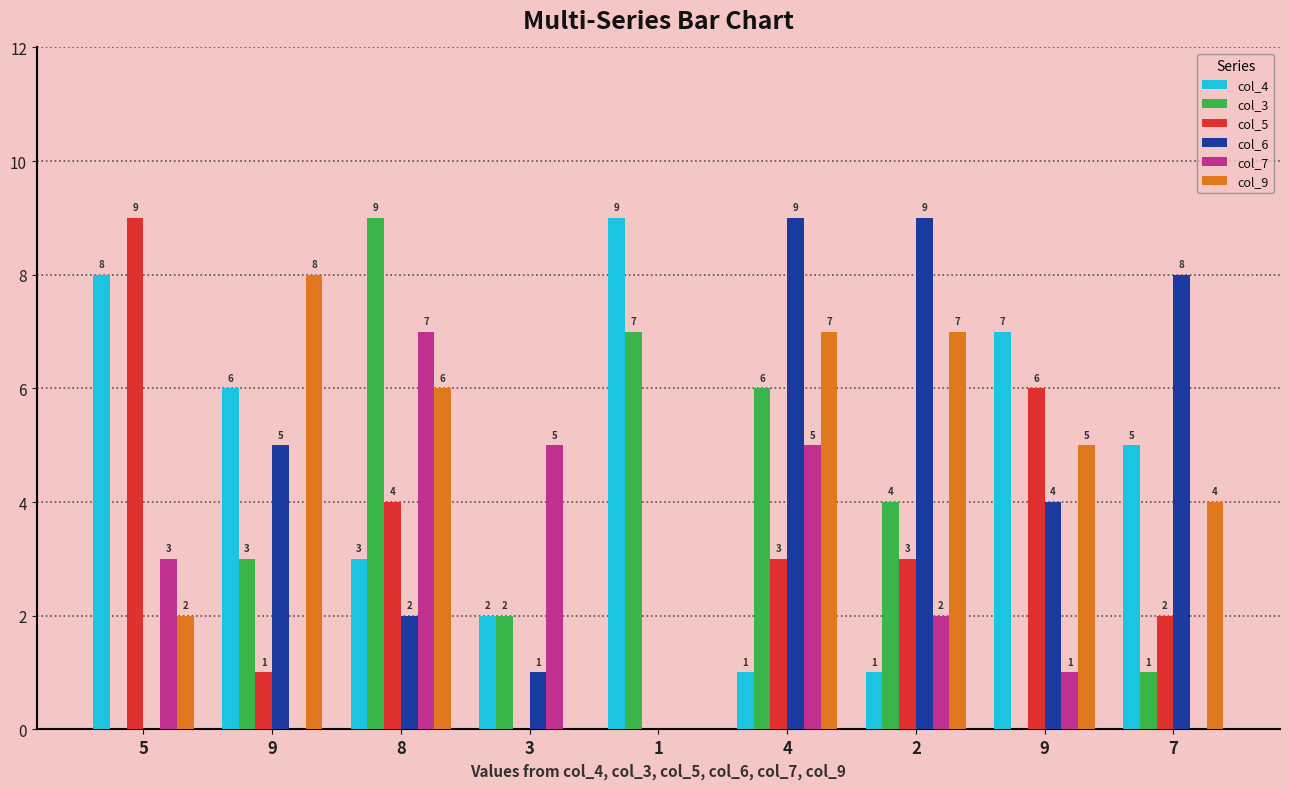

List the series in order of their peak value, lowest first.

col_7, col_9, col_4, col_3, col_5, col_6